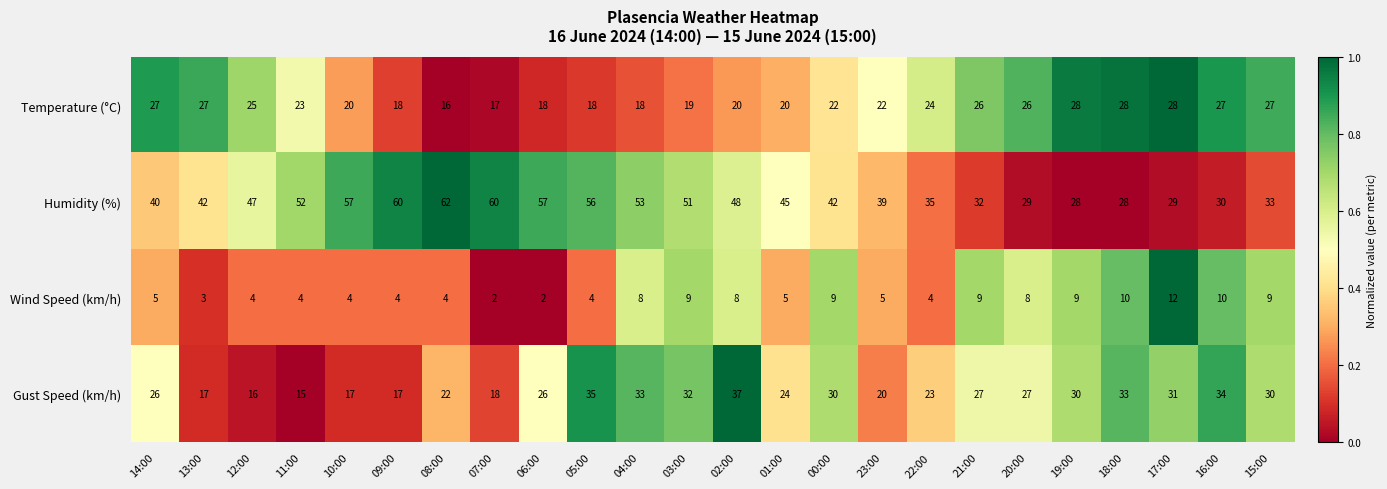

What is the maximum value shown in the chart?

62